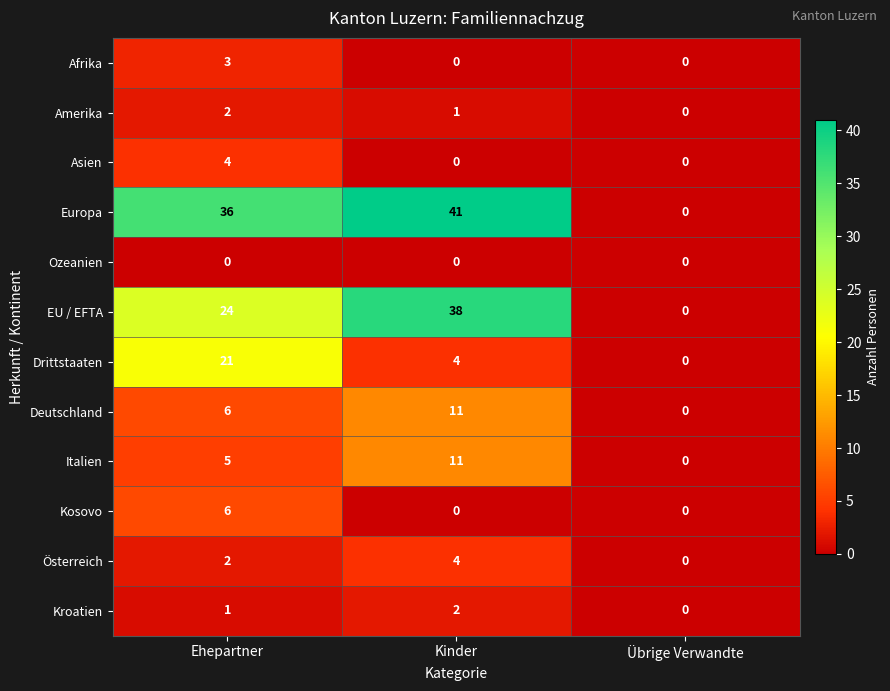

What is the difference between the Deutschland values at Kinder and Übrige Verwandte?

11